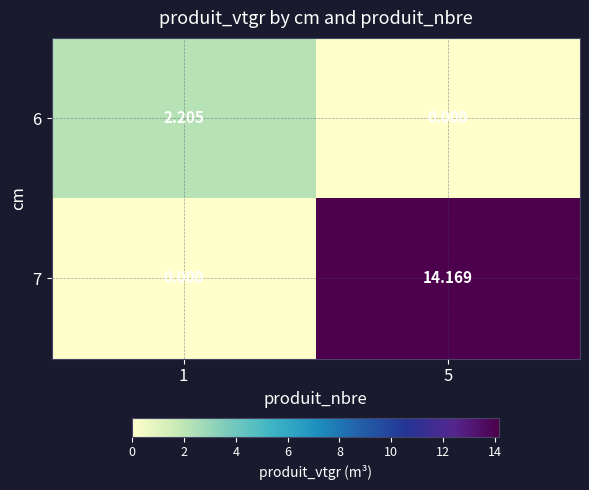

Is the value of 6 at 1 greater than the value of 7 at 1?

Yes